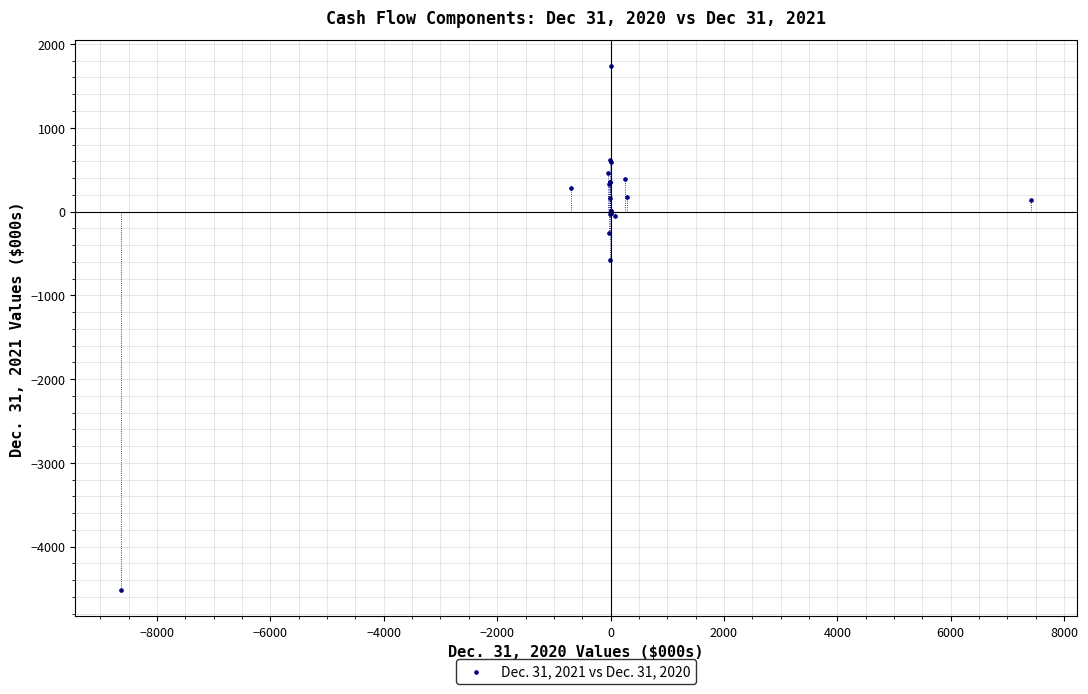

What Y value in the scatter plot is closest to -1389?

-582